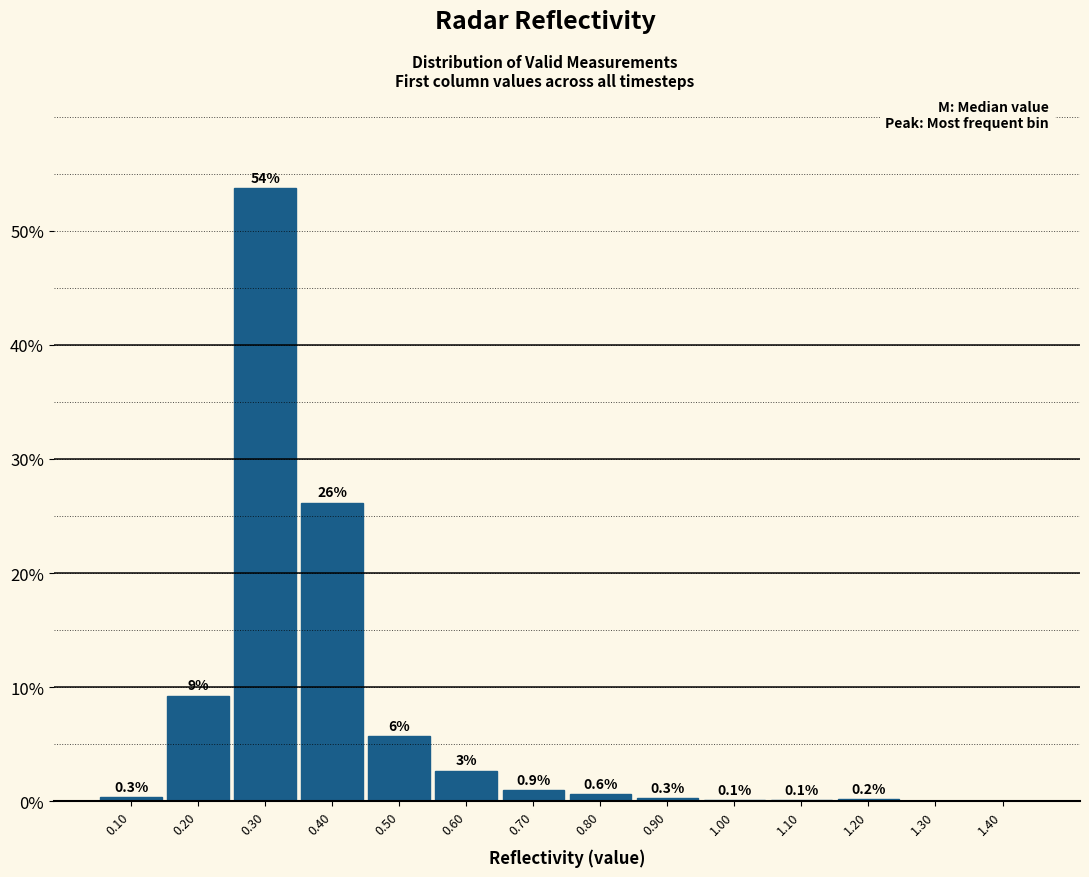

Over which range of the x-axis is the bar tallest?

0.25 to 0.35